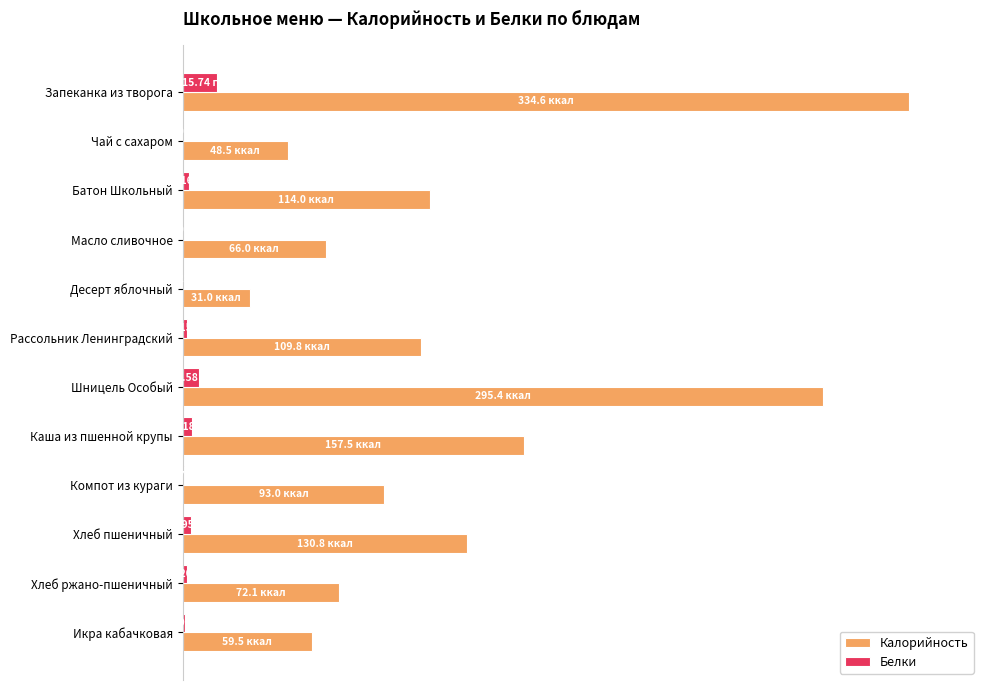

List the series in order of their overall mean, lowest first.

Белки, Калорийность